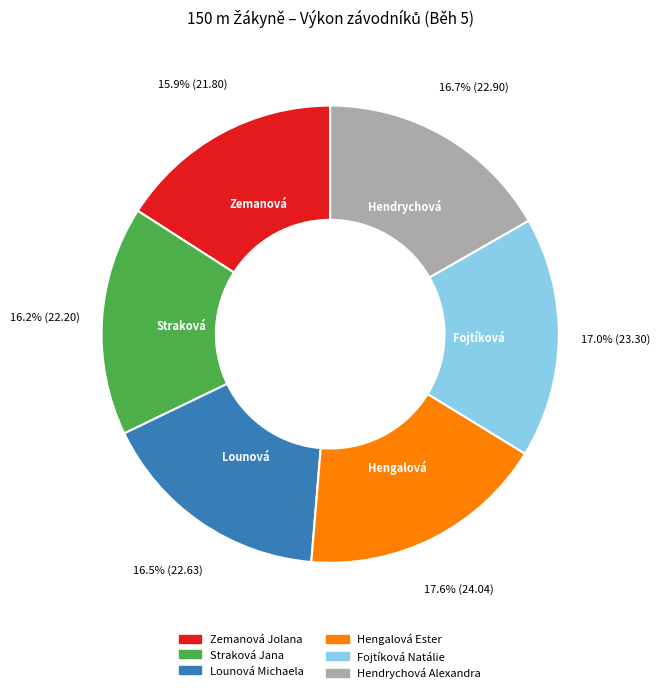

To the nearest percent, what is the average slice percentage?

17%